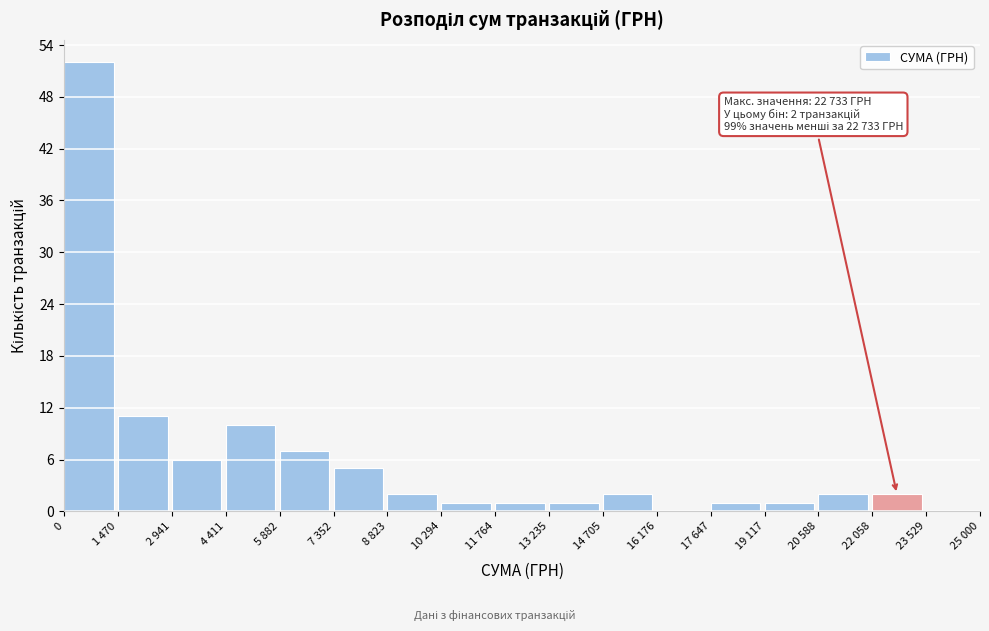

Reading left to right, list all the values displayed in this chart.

0=52	1 470=11	2 941=6	4 411=10	5 882=7	7 352=5	8 823=2	10 294=1	11 764=1	13 235=1	14 705=2	16 176=0	17 647=1	19 117=1	20 588=2	22 058=2	23 529=0